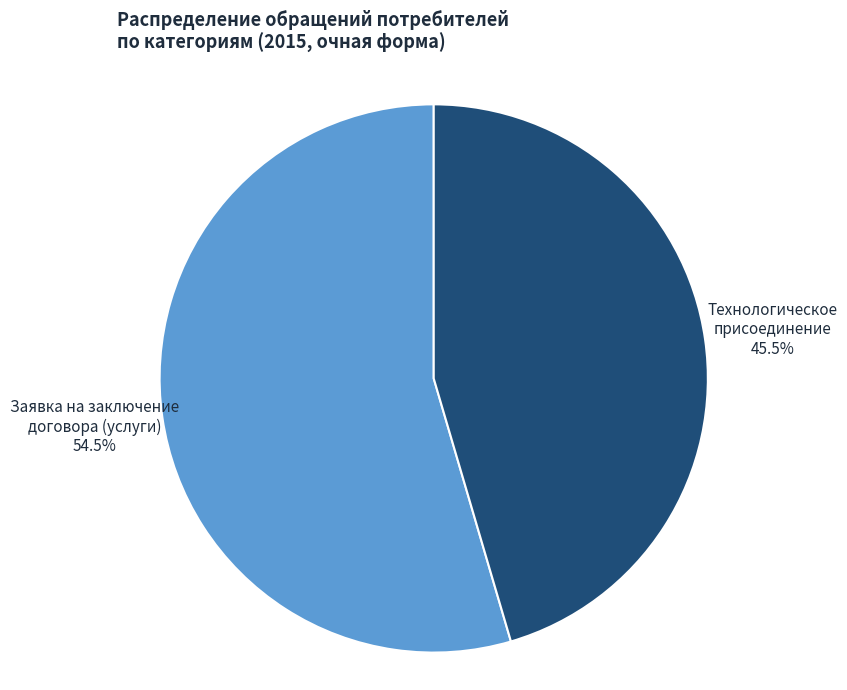

Does any single category account for the majority?

Yes